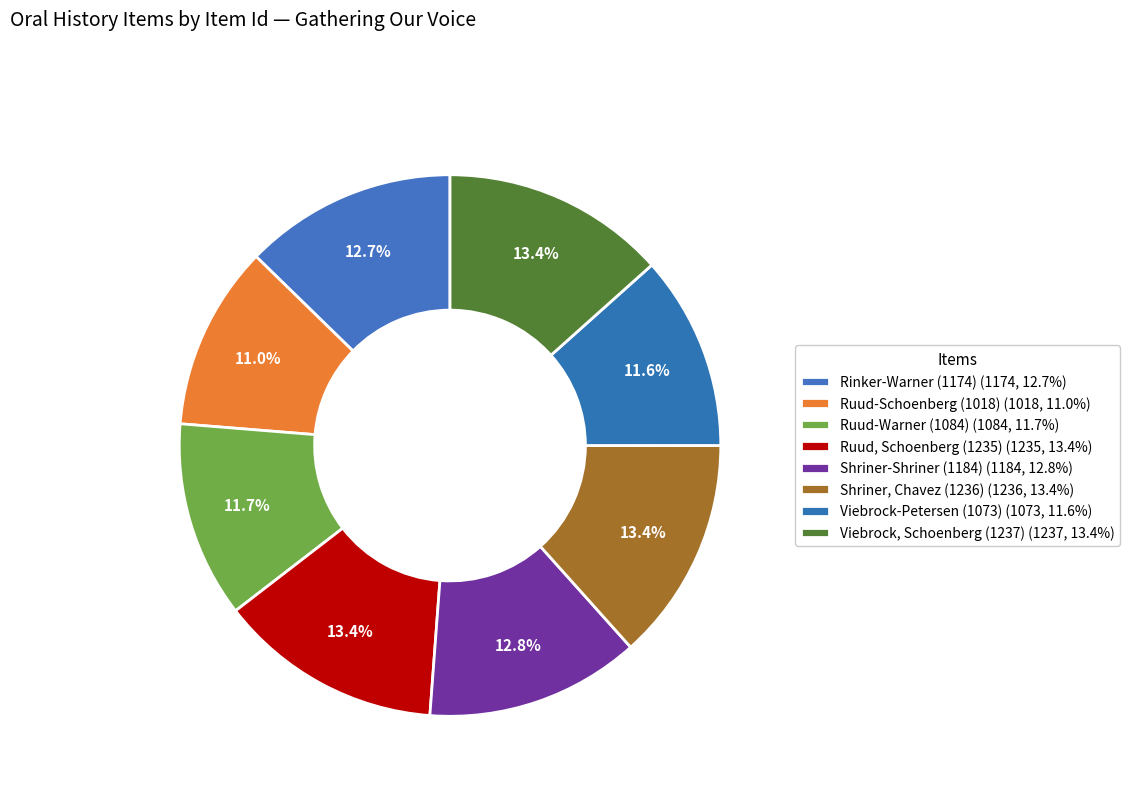

True or false: Rinker-Warner (1174) accounts for 13% of the total.

True